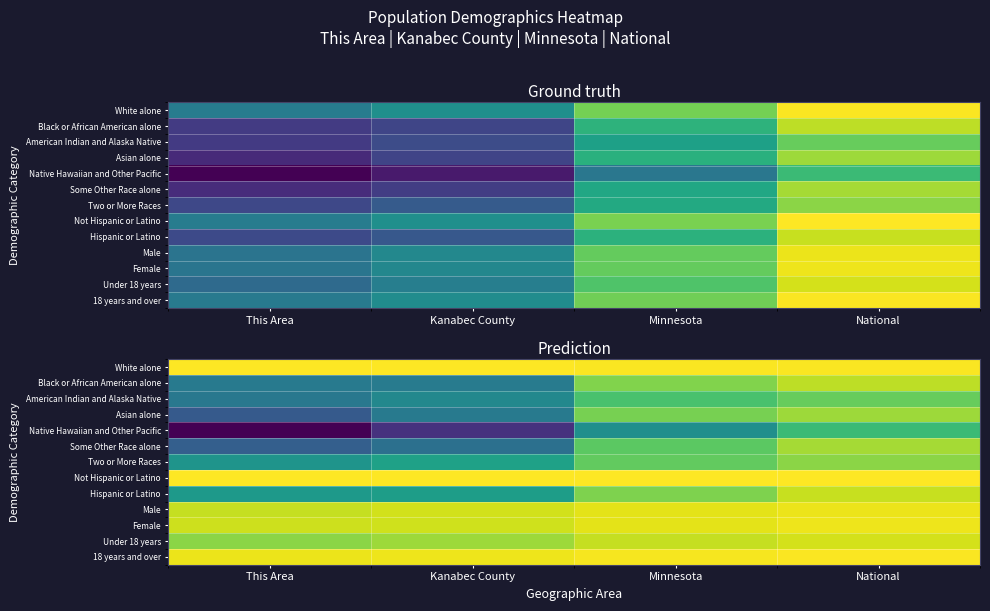

What is the maximum value shown in the chart?

1.0